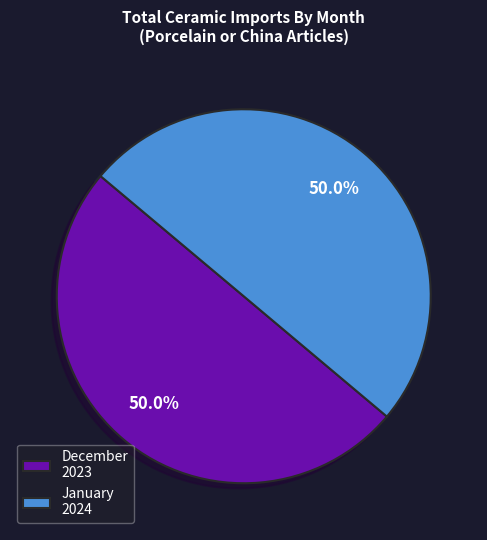

To the nearest percent, what portion does December represent?

50%